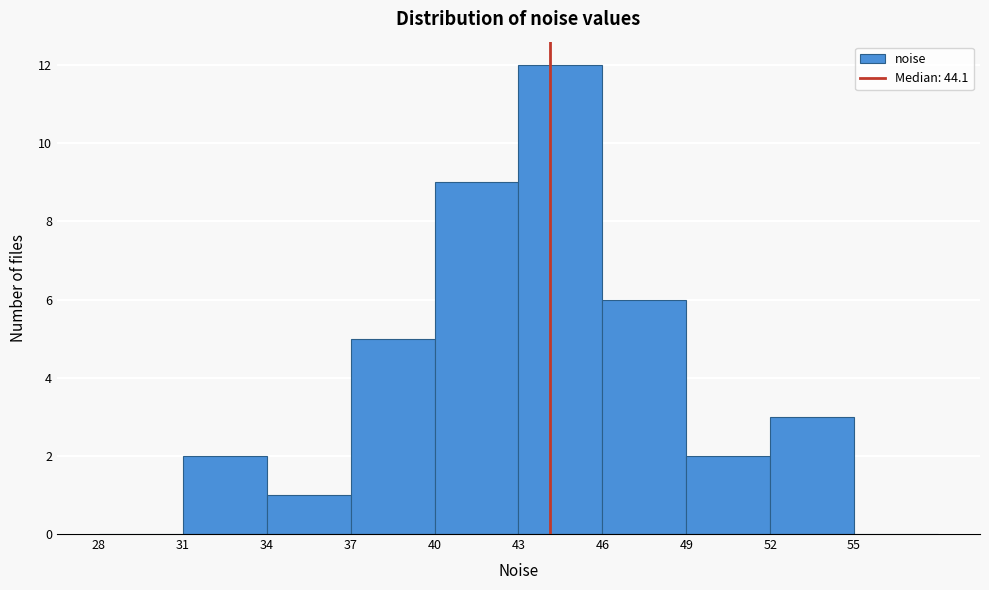

Reading left to right, transcribe this chart: for each bar, give the range it covers on the x-axis and its height. The values are not printed on the chart, so give them approximately, as read against the axis.

28 to 31: 0
31 to 34: 2
34 to 37: 1
37 to 40: 5
40 to 43: 9
43 to 46: 12
46 to 49: 6
49 to 52: 2
52 to 55: 3
55 to 58: 0